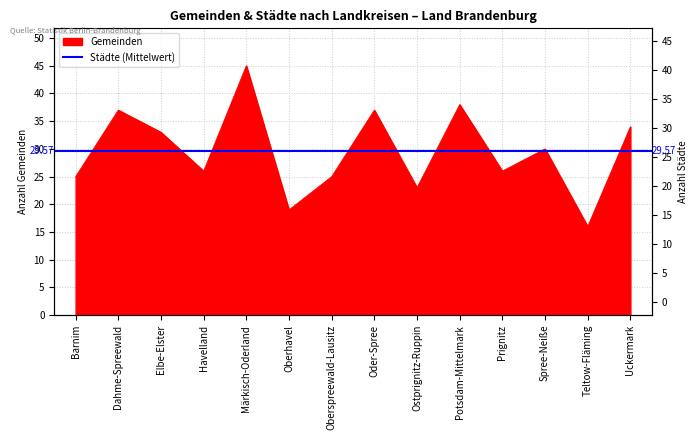

What is the difference between the maximum and minimum values?

29